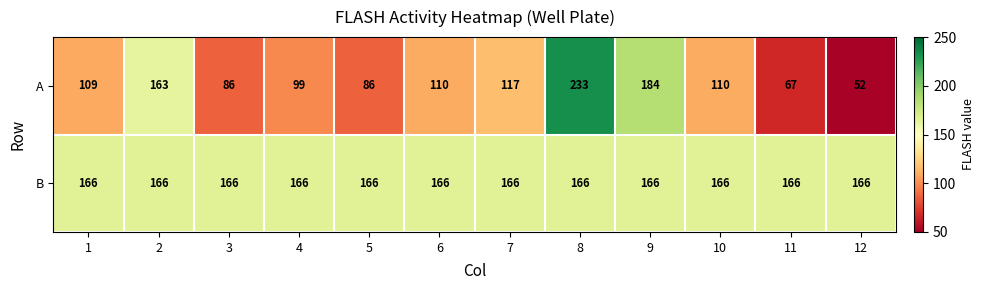

What is the difference between the A values at 10 and 9?

74